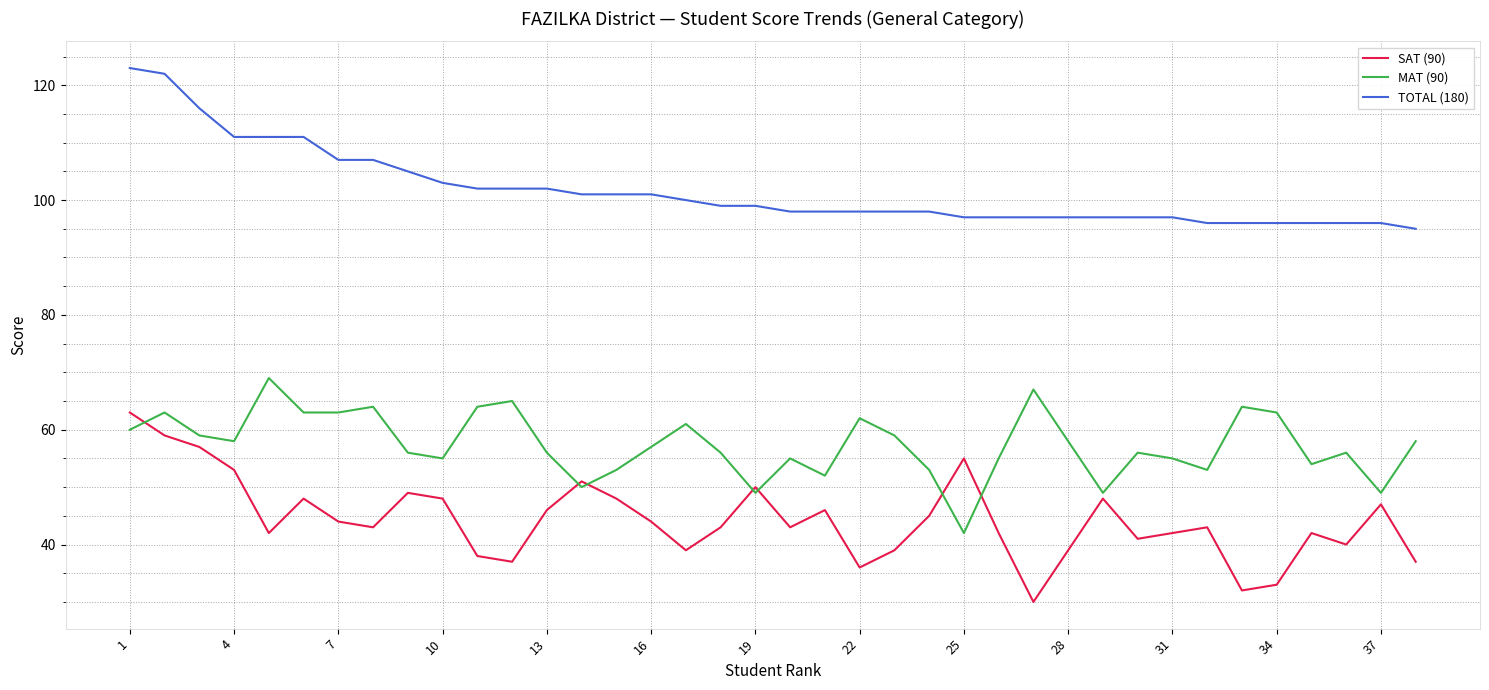

Does the chart display data point markers on the line(s)?

No